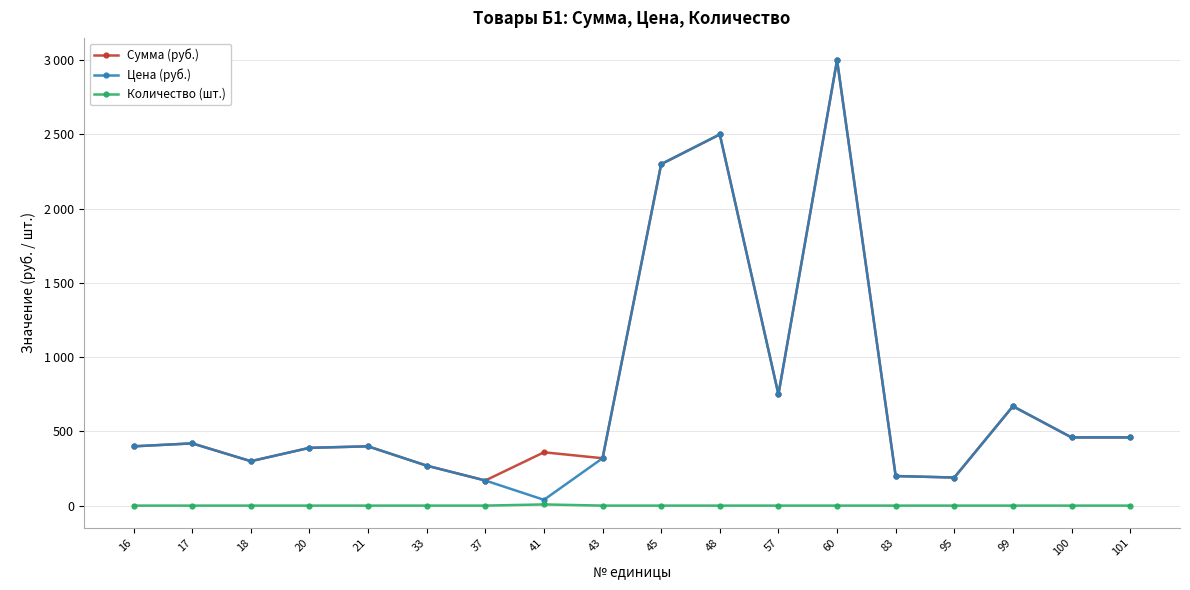

In Сумма (руб.), how many points are higher than both neighbors (excluding endpoints)?

6